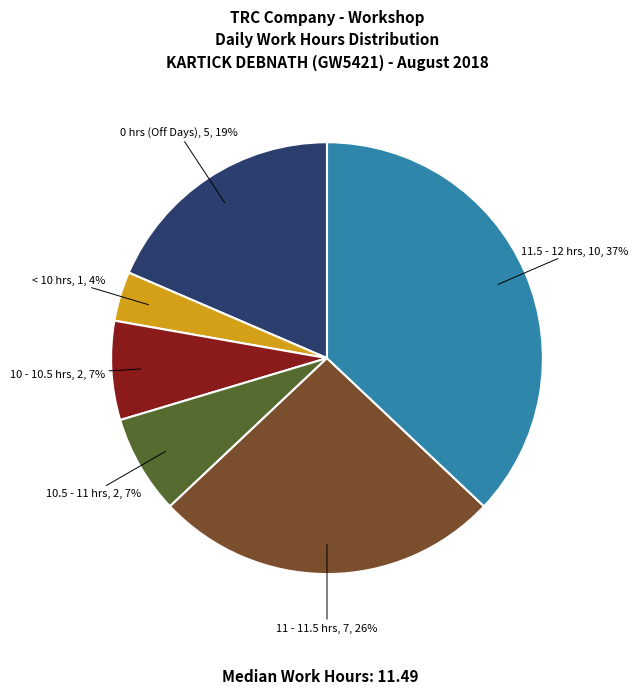

To the nearest percent, what is the difference between the largest and smallest slice percentages?

33%